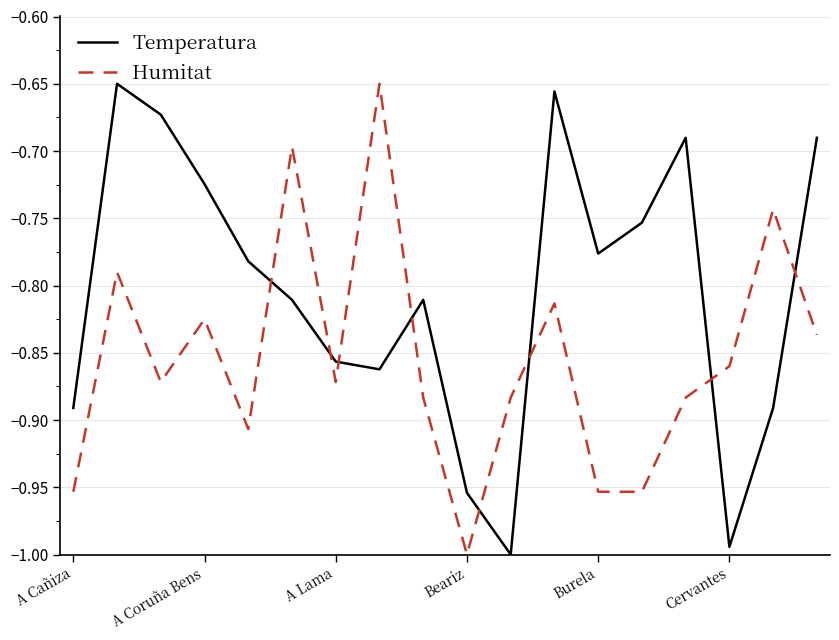

List the series in order of their overall mean, highest first.

Temperatura, Humitat